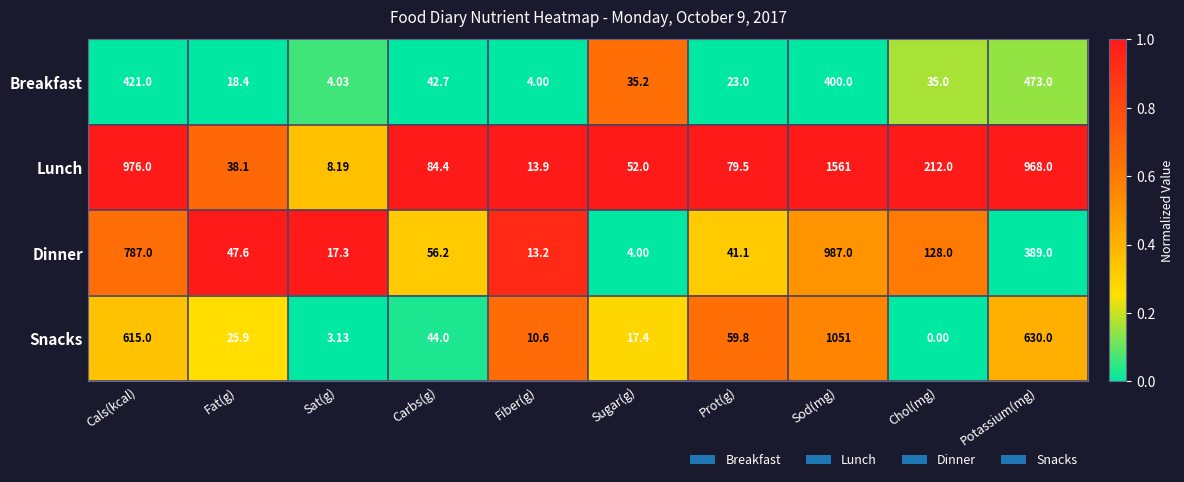

Where is Breakfast nearest to the value 238?

Sod(mg)